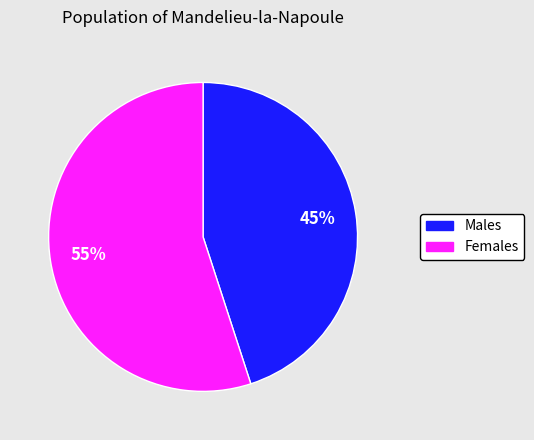

To the nearest percent, what is the average slice percentage?

50%